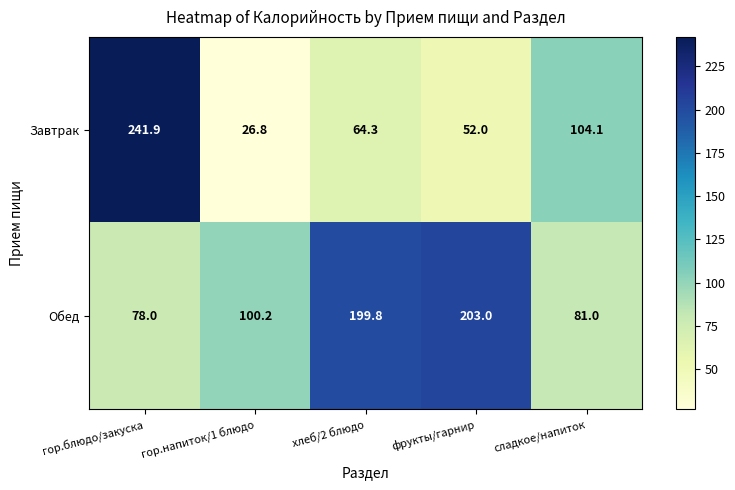

Which category has the highest value across all series?

гор.блюдо/закуска